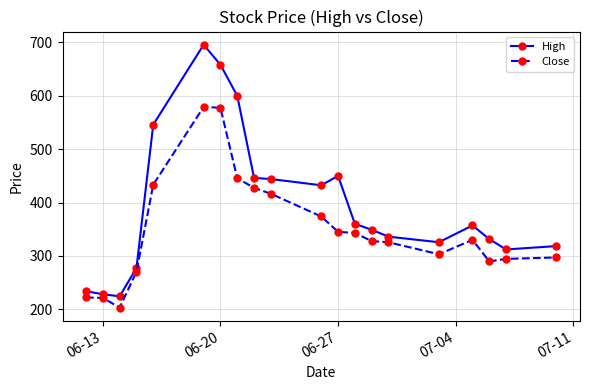

What is the value of the High point at the 8th from the left?

600.0